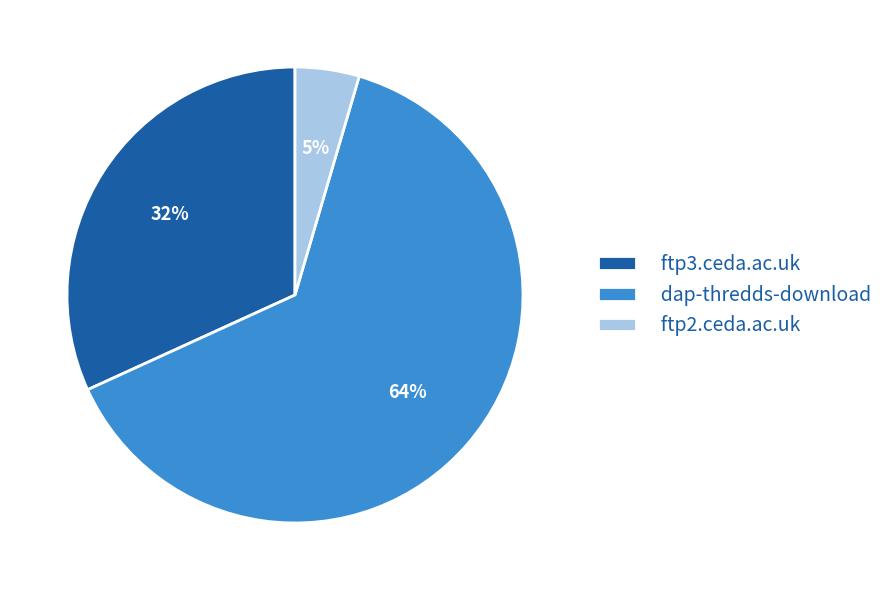

Is there any slice that represents more than half of the pie?

Yes